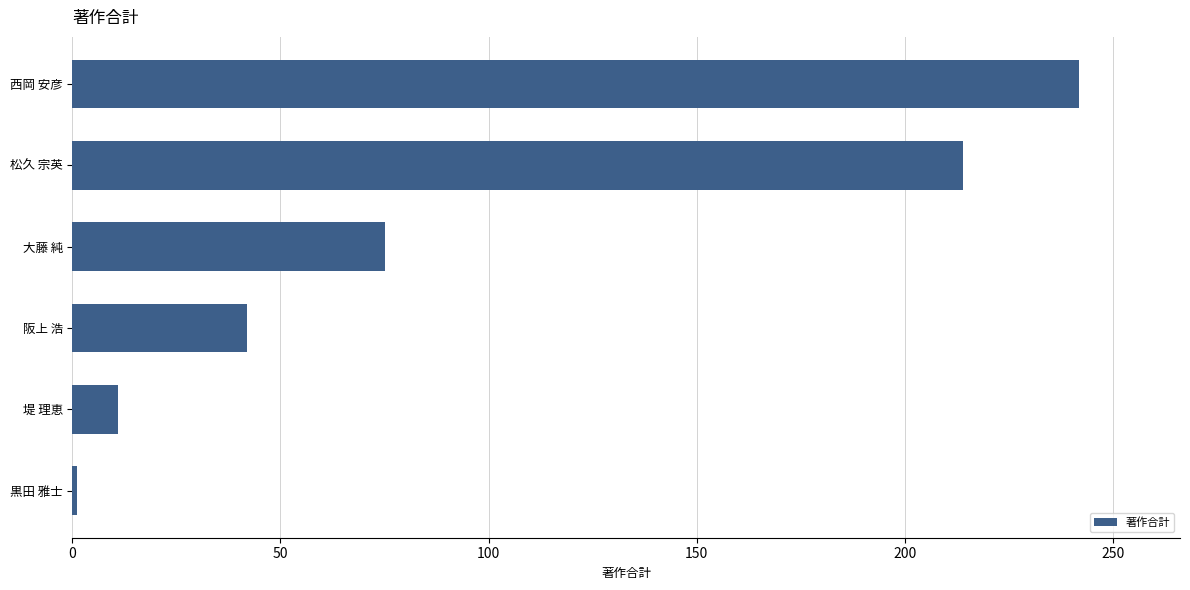

How many values are below 75?

3